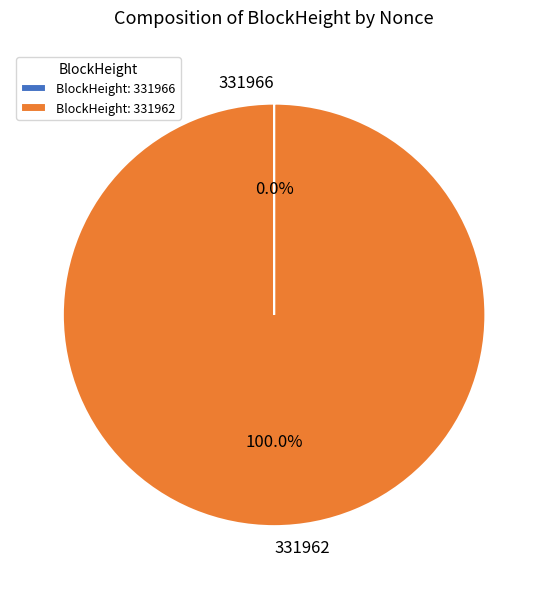

Which slice represents more than half of the pie?

331962